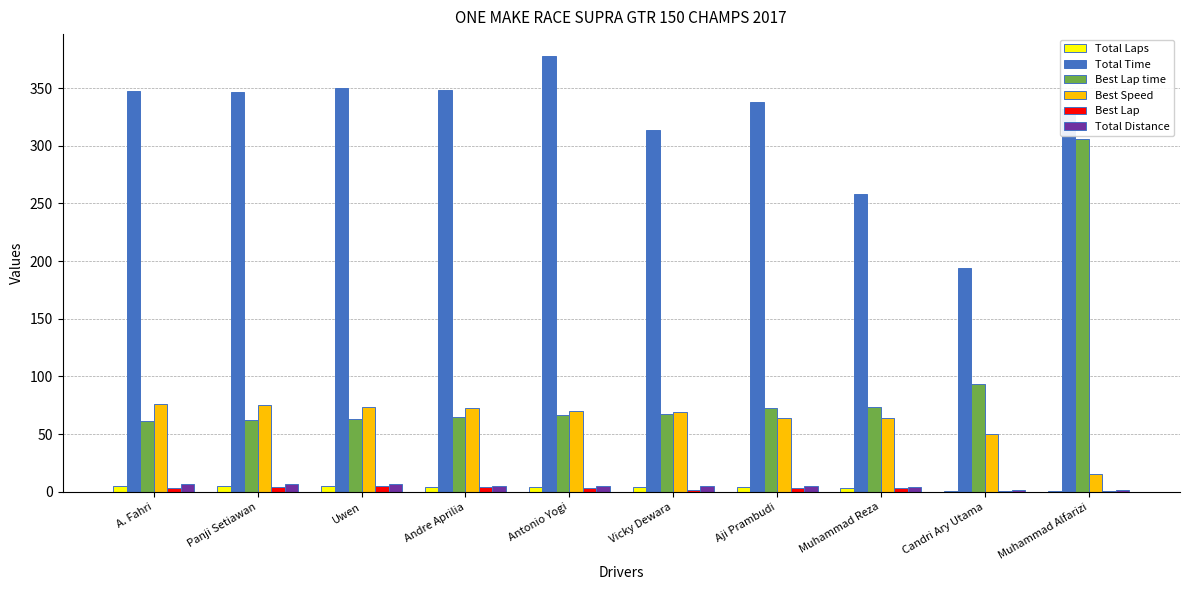

At which category is the sum across all series the highest?

Muhammad Alfarizi